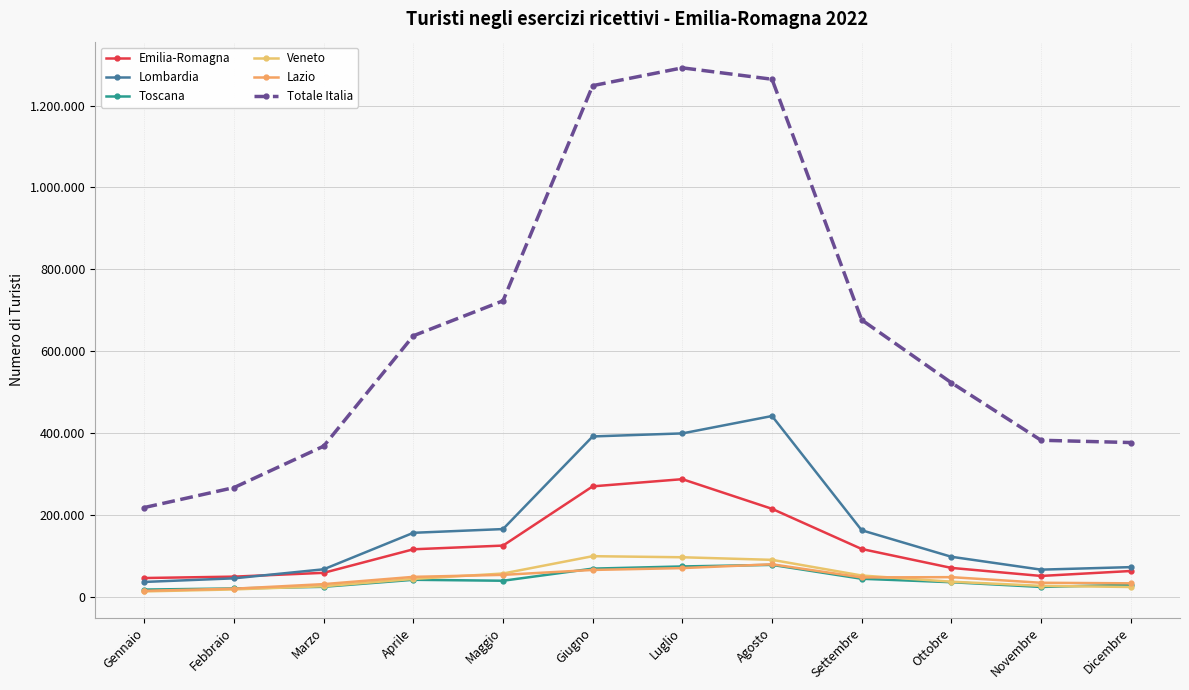

Rank the series by their maximum value, from lowest to highest.

Toscana, Lazio, Veneto, Emilia-Romagna, Lombardia, Totale Italia